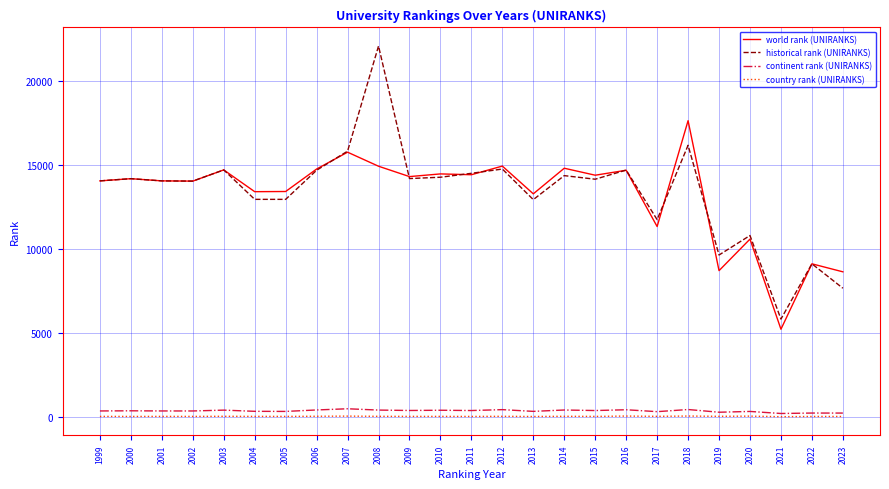

The continent rank (UNIRANKS) series shows 340.0 at 2017. True or false?

True